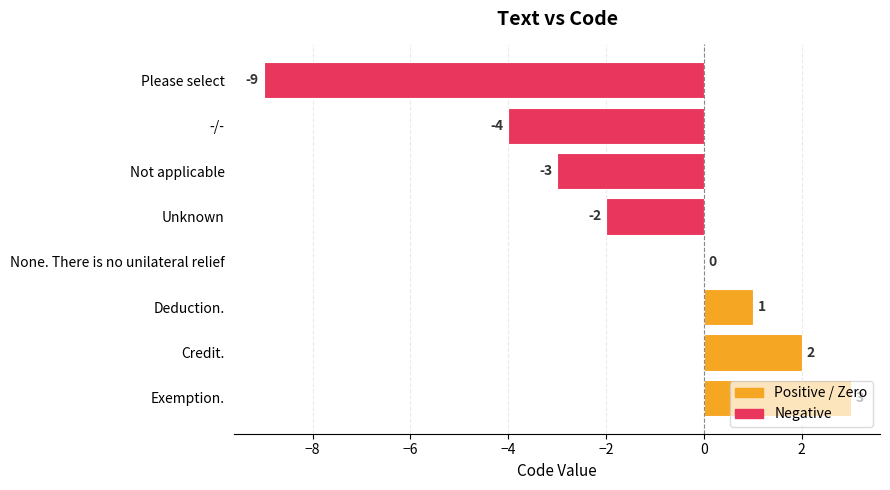

Are the bars horizontal?

Yes